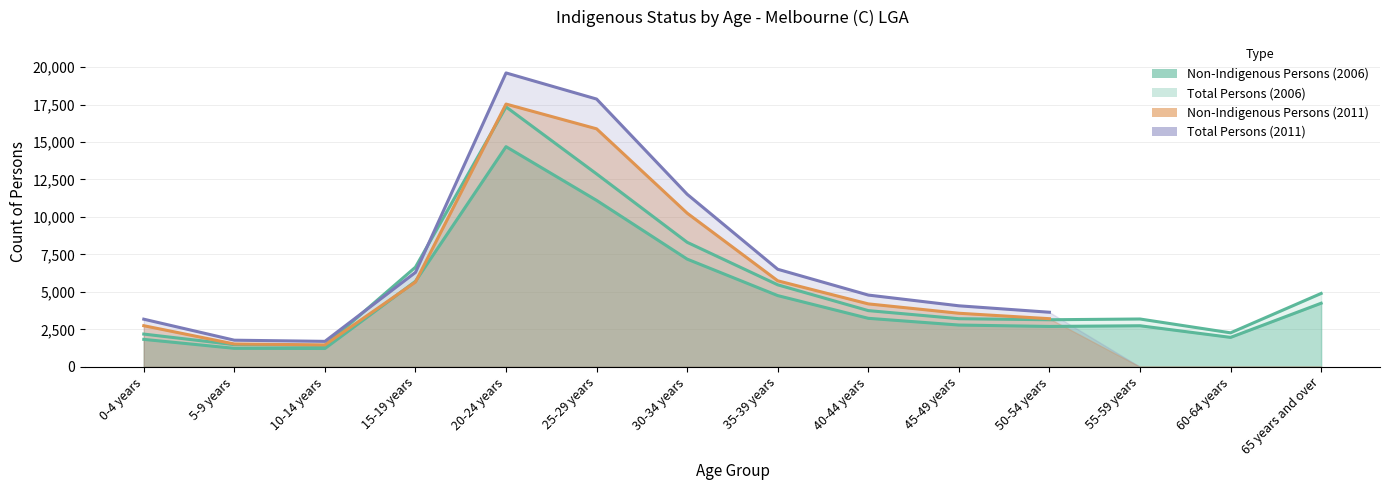

True or false: Total Persons (2006) and Non-Indigenous Persons (2006) cross at least once.

False